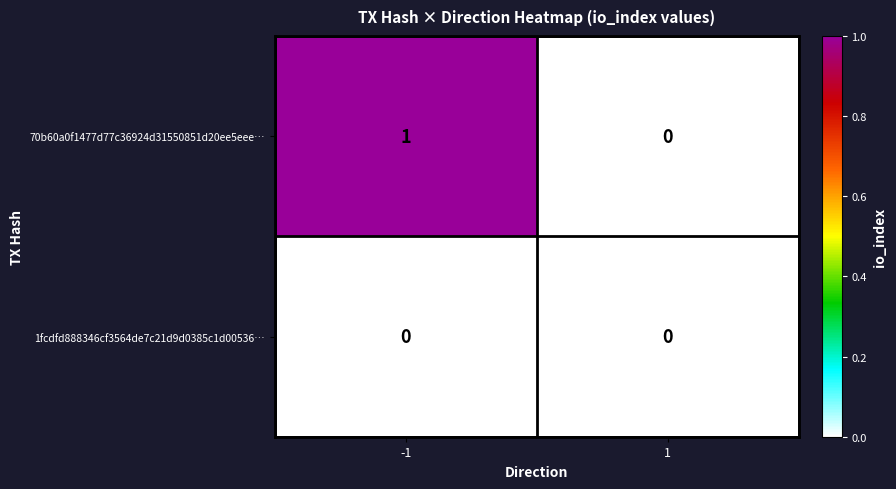

Which series has the largest range (max minus min)?

70b60a0f1477d77c36924d31550851d20ee5eee…